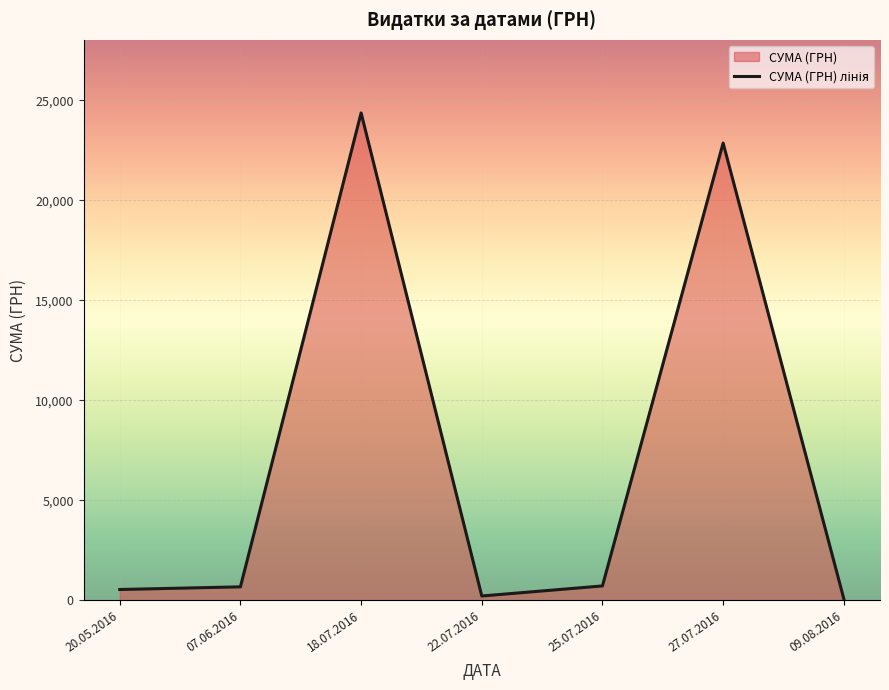

What is the change in value from 07.06.2016 to 22.07.2016?

-457.4